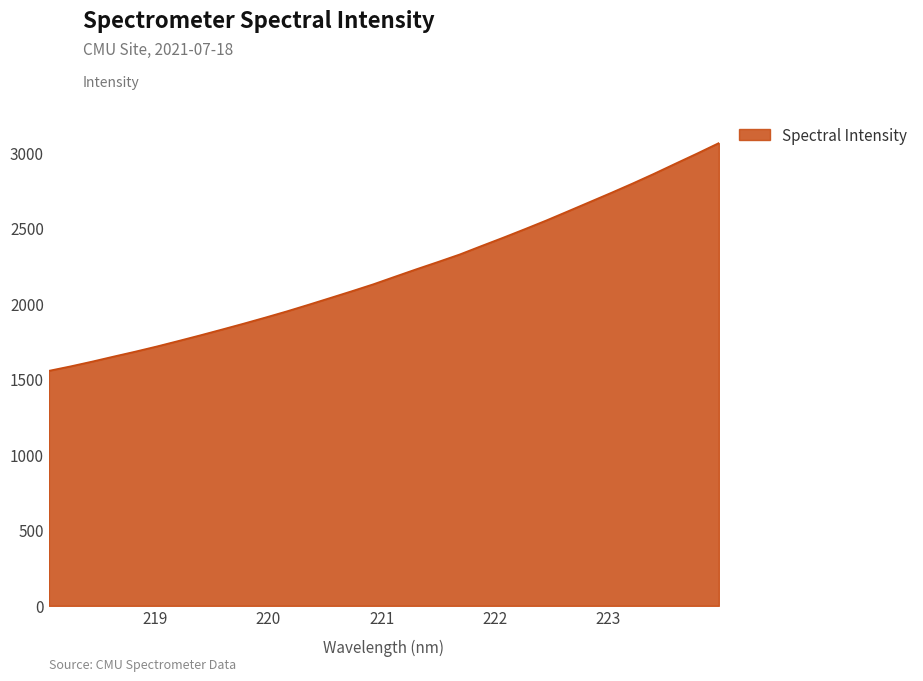

What is the difference between the maximum and minimum values?

1507.7